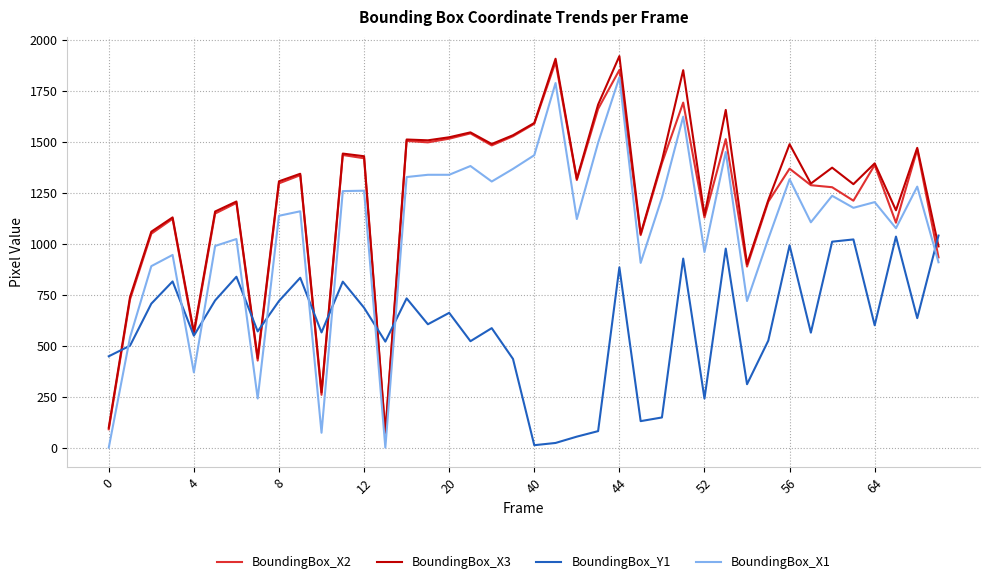

What is the difference between the second highest and minimum values in the BoundingBox_X2 series?

1782